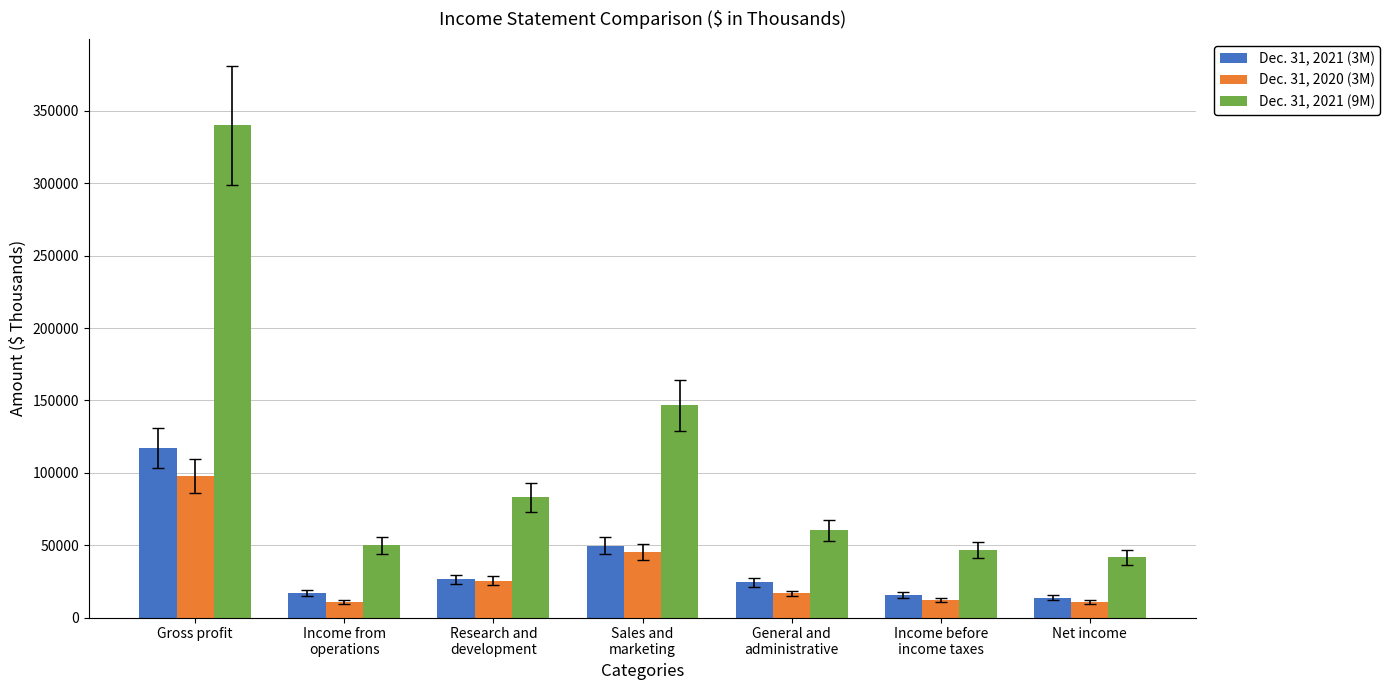

How many values in the Dec. 31, 2021 (3M) series are below 24199?

3